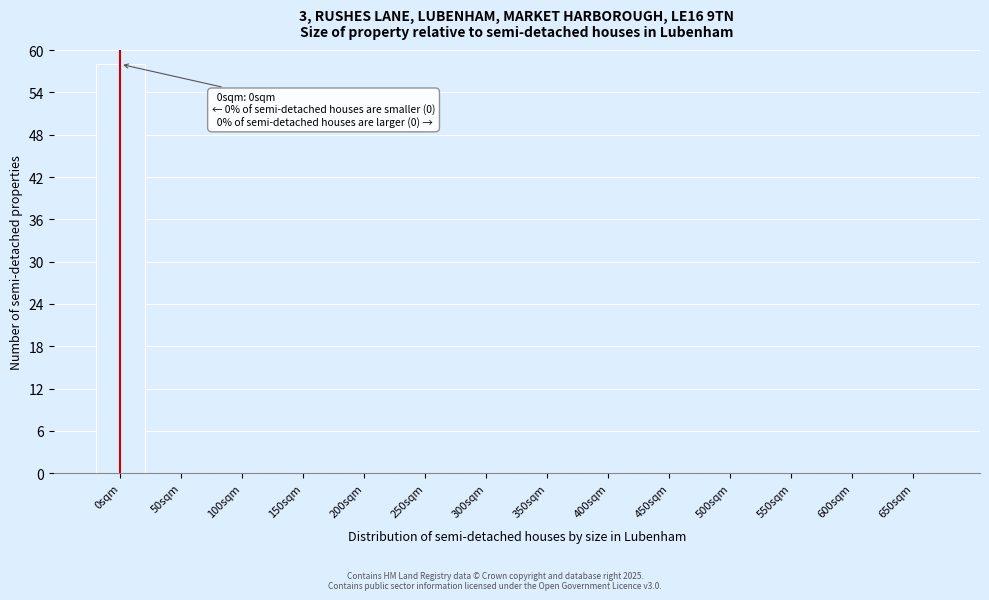

Reading right to left, what are all the values shown in this chart?

650sqm=0	600sqm=0	550sqm=0	500sqm=0	450sqm=0	400sqm=0	350sqm=0	300sqm=0	250sqm=0	200sqm=0	150sqm=0	100sqm=0	50sqm=0	0sqm=58